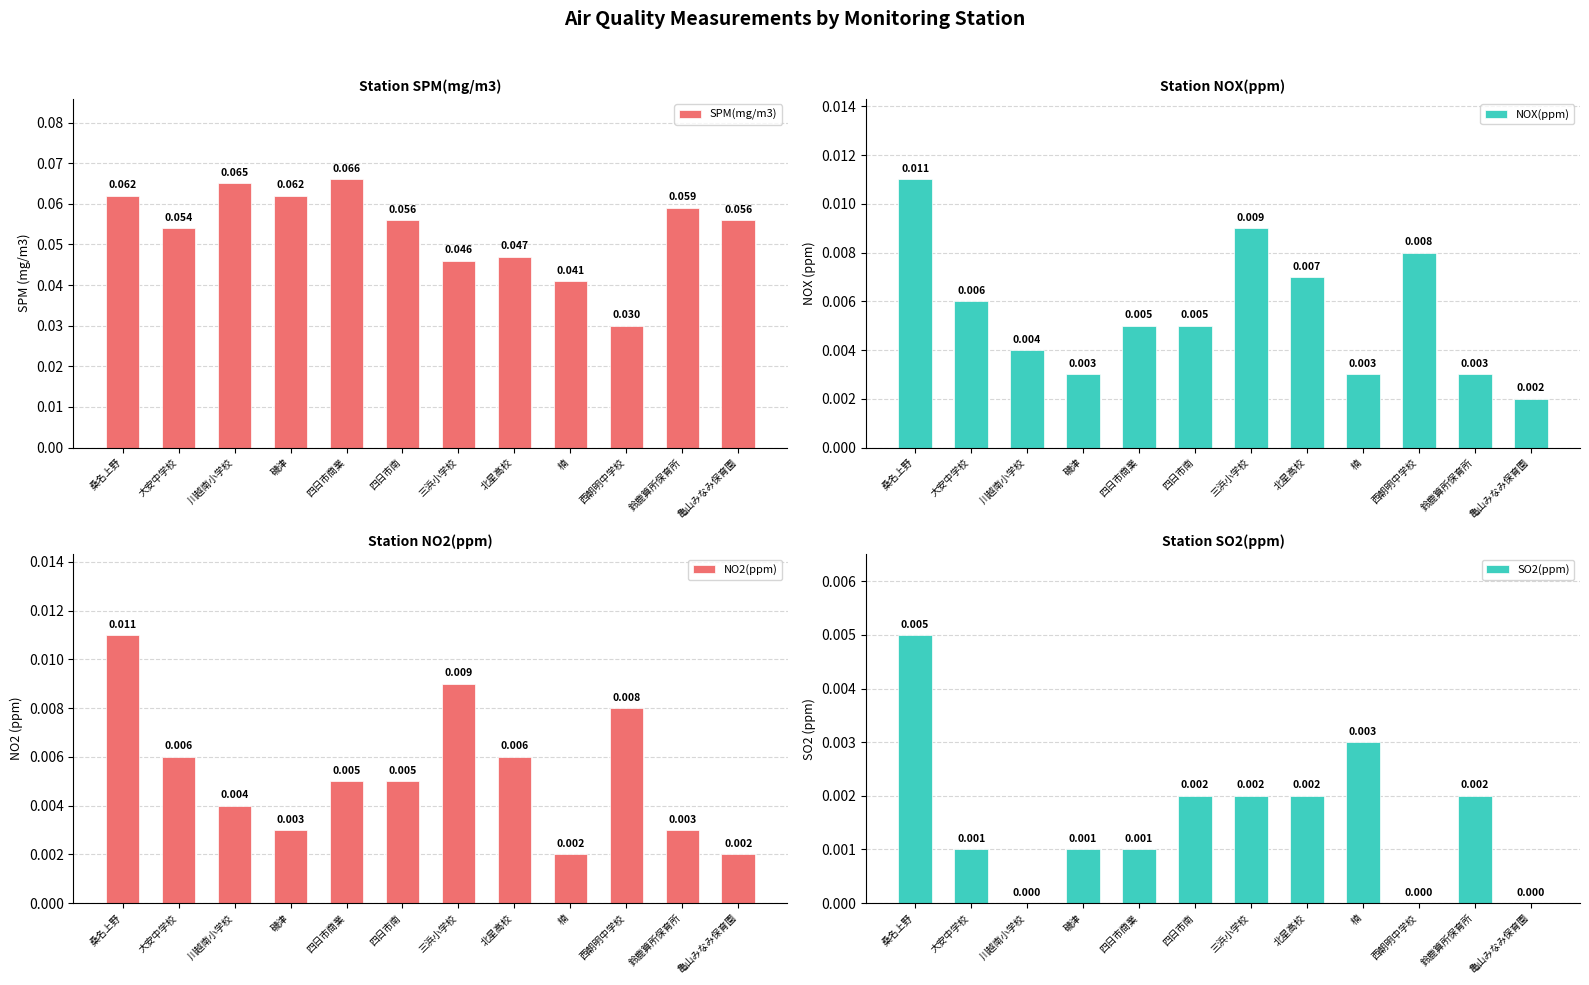

The NO2(ppm) series shows 0.0 at 四日市南. True or false?

True